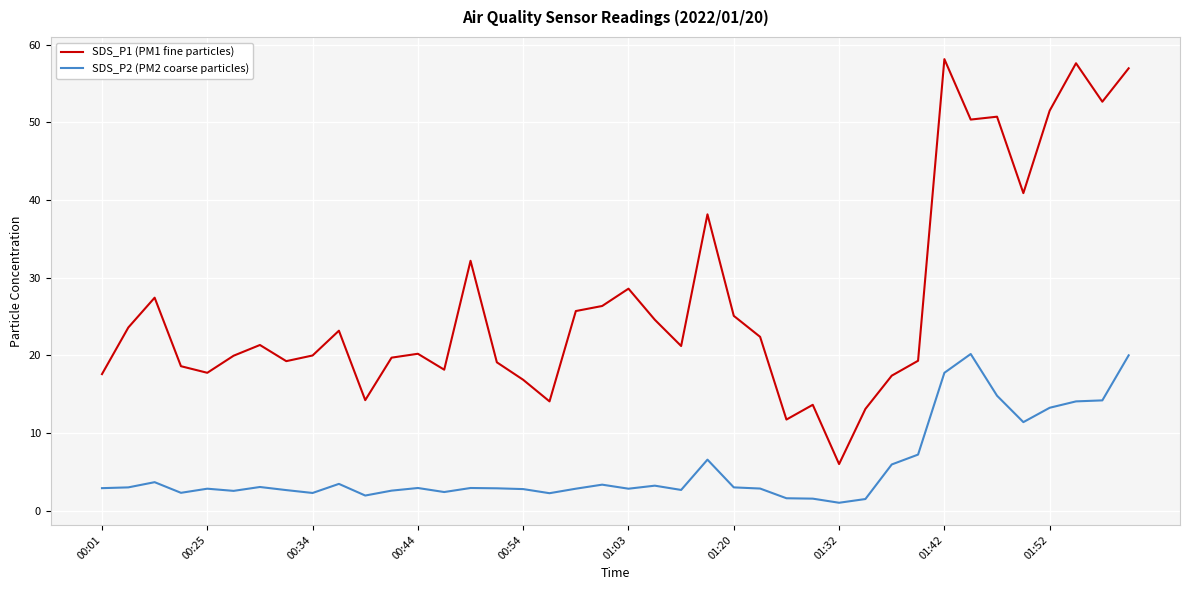

Which series has the largest total across all categories?

SDS_P1 (PM1 fine particles)